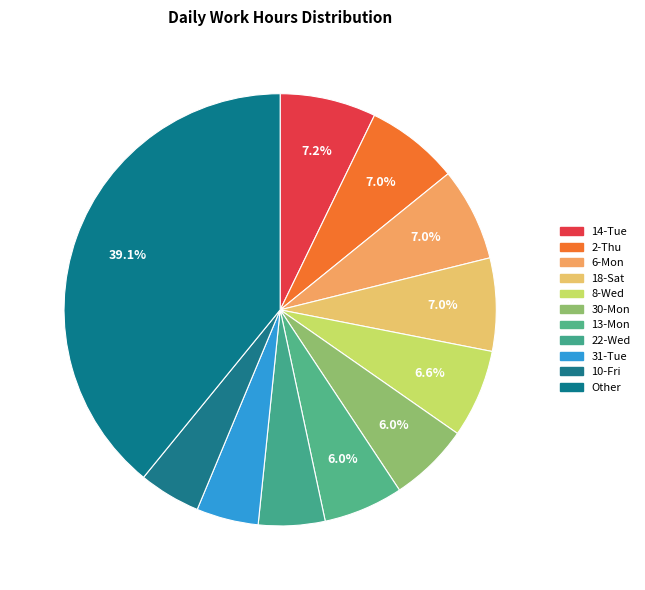

To the nearest percent, what percentage of the pie is 6-Mon?

7%